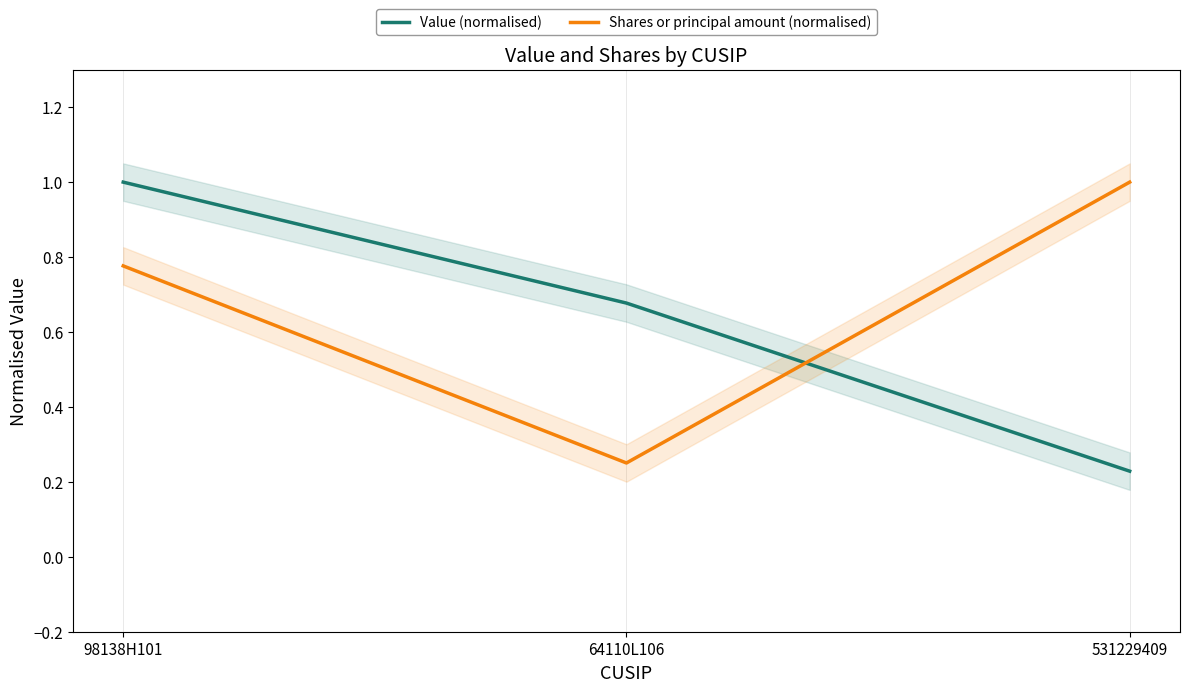

At 64110L106, list the series in order from smallest to largest.

Shares or principal amount (normalised), Value (normalised)